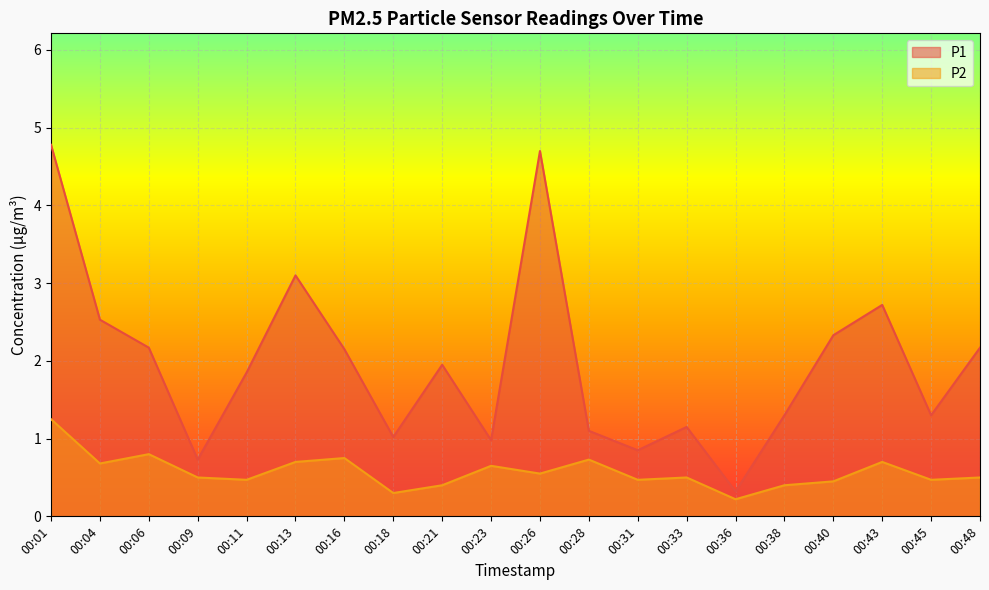

How many categories are shown in the chart?

20